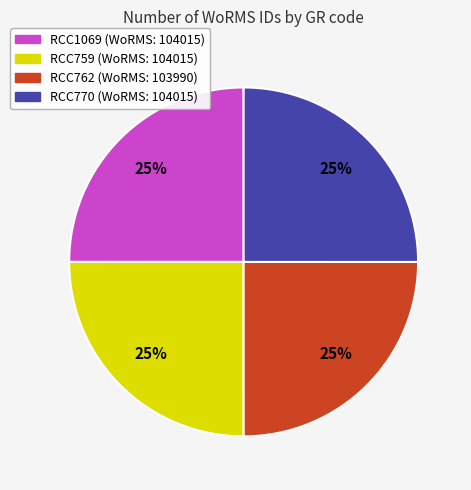

What percentage is the RCC762 slice, to the nearest percent?

25%